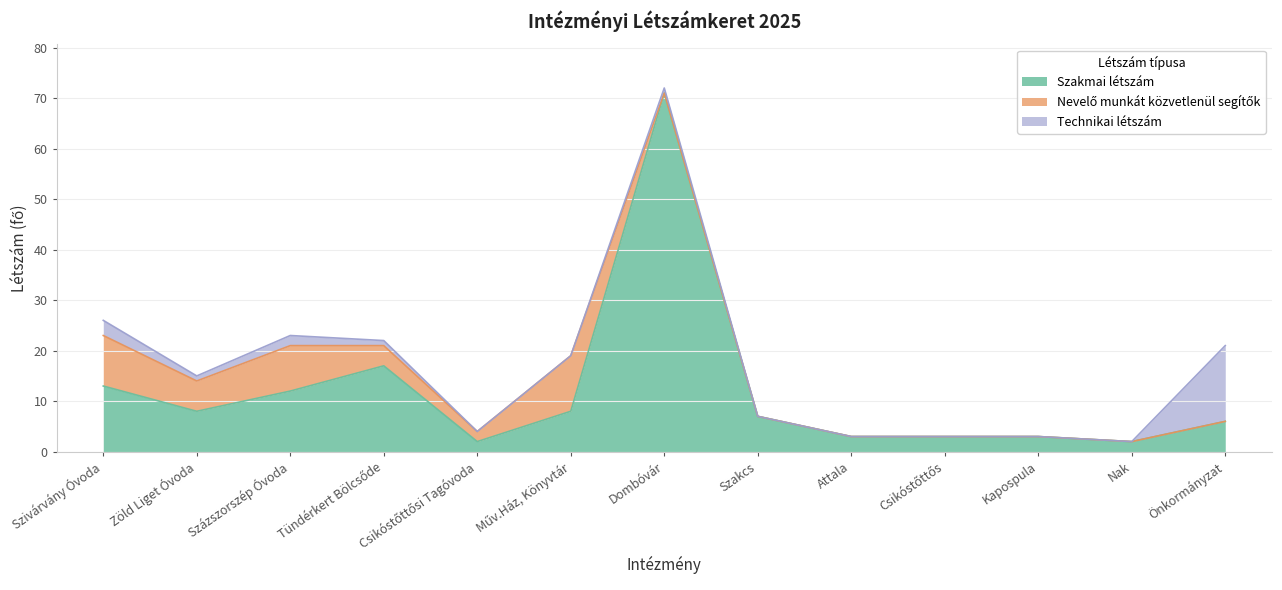

Which series has the widest spread of values?

Szakmai létszám